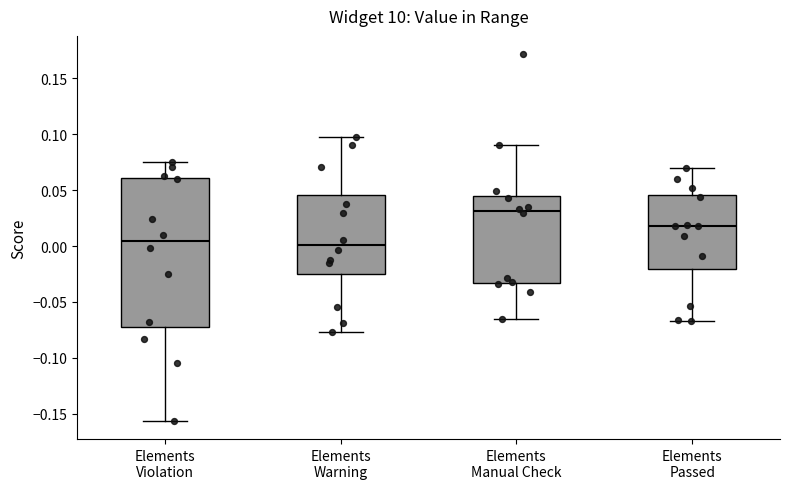

Which box is the tallest, from its lower edge to its upper edge?

Elements Violation